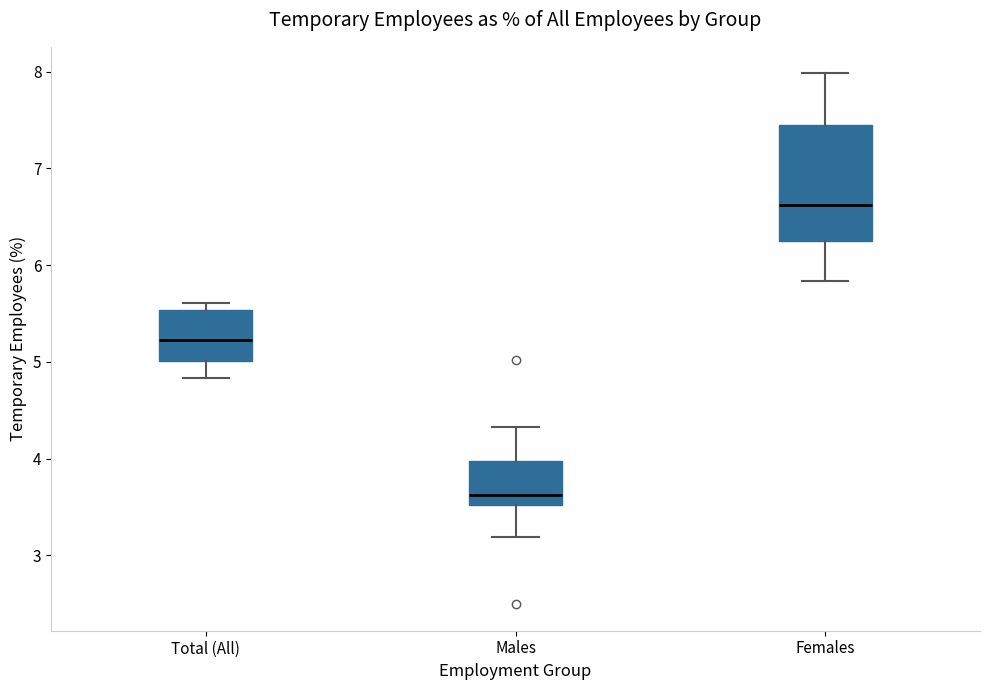

Reading left to right, transcribe this box plot: for each box, give where its median line is, the range the box spans, and where its two whiskers end, as read against the y-axis. The values are not printed on the chart, so give them approximately, as read against the axis.

Total (All): median 5.2, box 5.0 to 5.5, whiskers 4.8 to 5.6
Males: median 3.6, box 3.5 to 4.0, whiskers 3.2 to 4.3
Females: median 6.6, box 6.3 to 7.4, whiskers 5.8 to 8.0